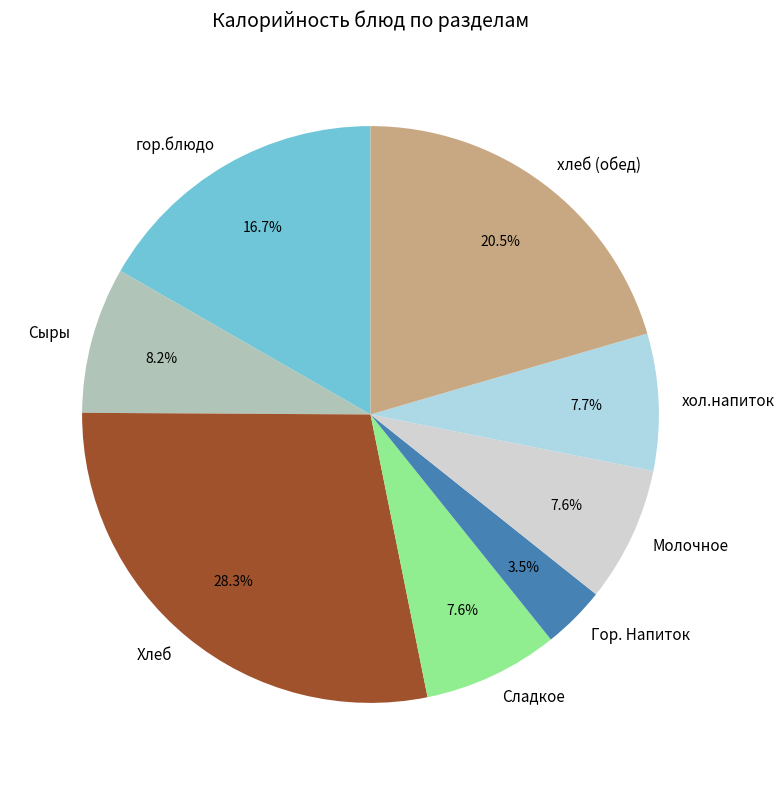

To the nearest percent, what portion does Молочное represent?

8%